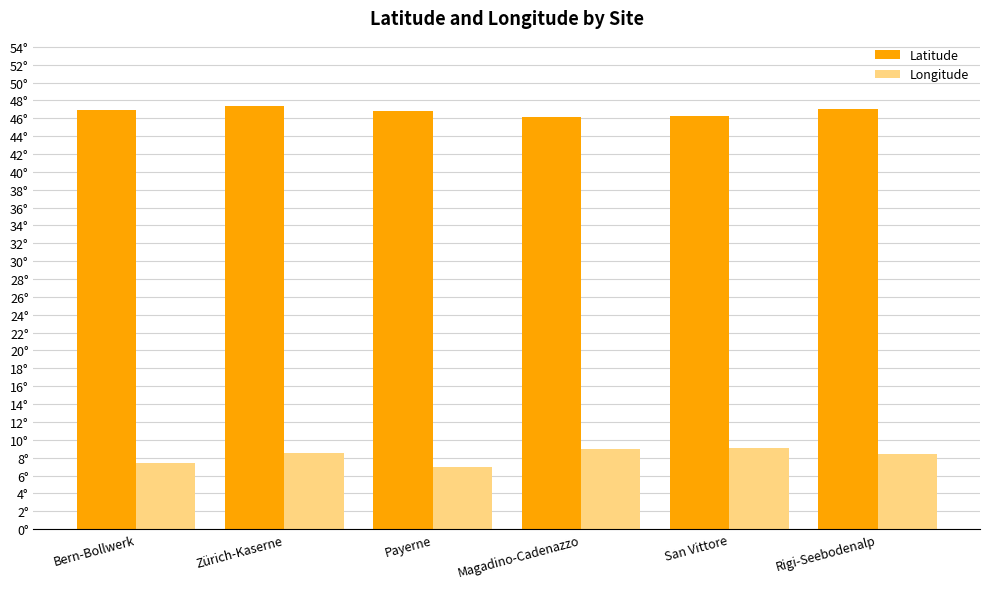

At which label is Latitude closest to 46?

Magadino-Cadenazzo